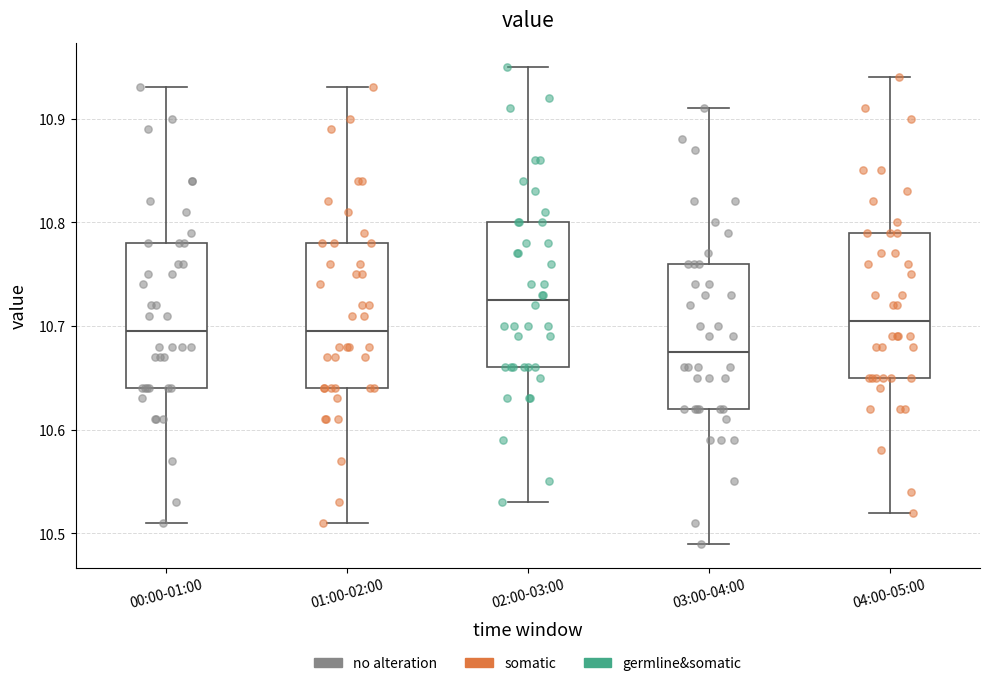

Reading left to right, transcribe this box plot: for each box, give where its median line is, the range the box spans, and where its two whiskers end, as read against the y-axis. The values are not printed on the chart, so give them approximately, as read against the axis.

00:00-01:00: median 10.70, box 10.64 to 10.78, whiskers 10.51 to 10.93
01:00-02:00: median 10.70, box 10.64 to 10.78, whiskers 10.51 to 10.93
02:00-03:00: median 10.73, box 10.66 to 10.80, whiskers 10.53 to 10.95
03:00-04:00: median 10.68, box 10.62 to 10.76, whiskers 10.49 to 10.91
04:00-05:00: median 10.71, box 10.65 to 10.79, whiskers 10.52 to 10.94